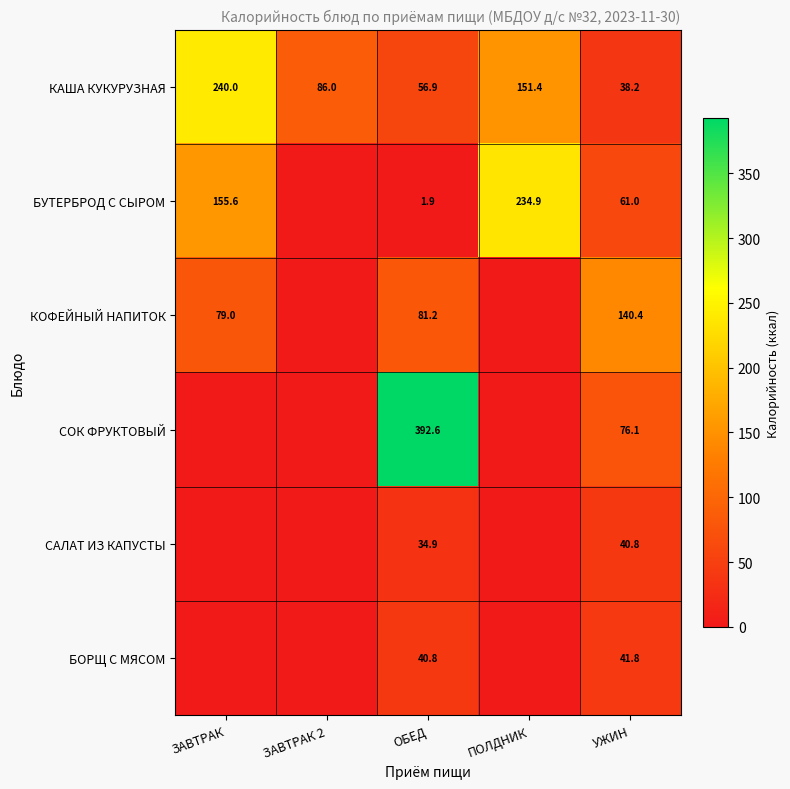

The value of САЛАТ ИЗ КАПУСТЫ at УЖИН is 61.7. True or false?

False